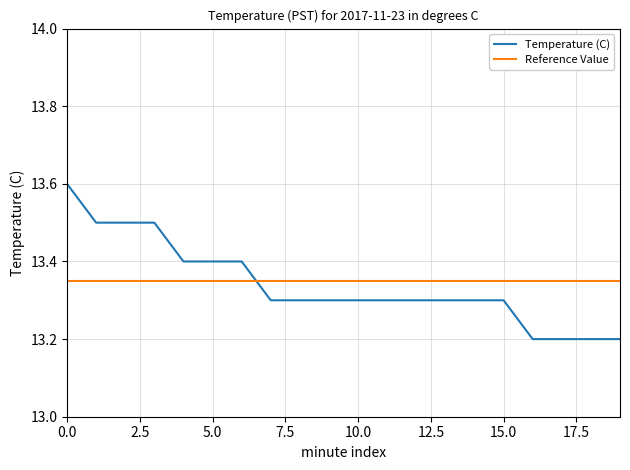

After their last crossing, which series has the higher values: Reference Value or Temperature (C)?

Reference Value